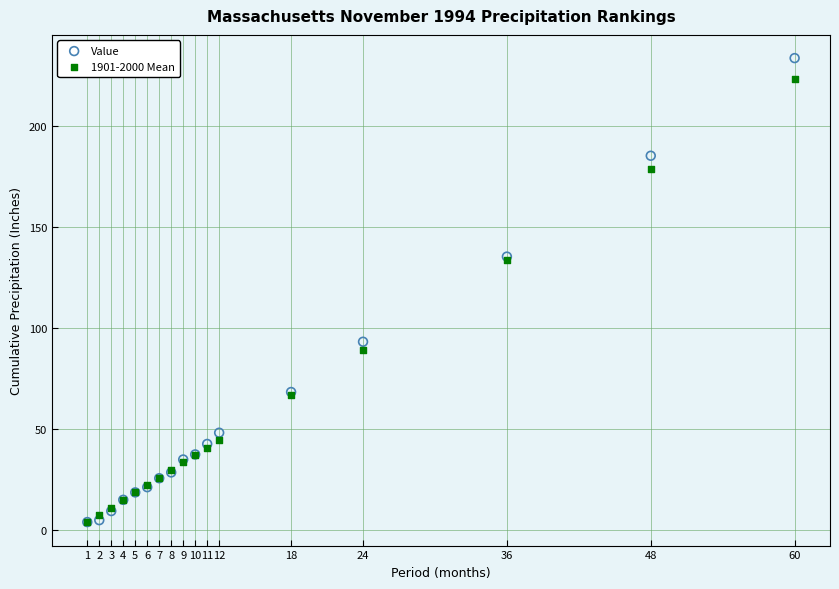

What are all the series names shown in the legend?

Value, 1901-2000 Mean